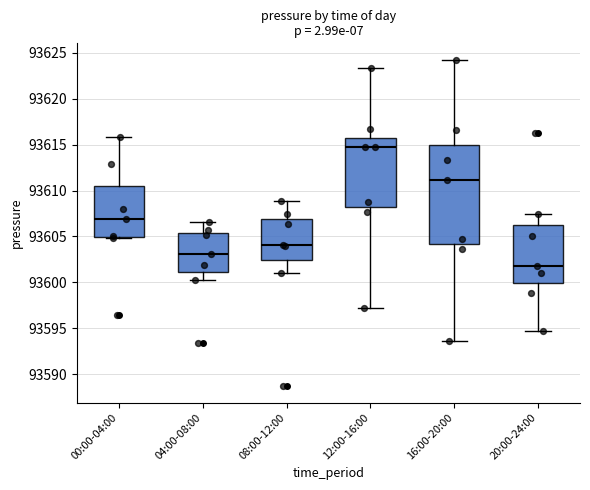

Which box is the tallest, from its lower edge to its upper edge?

16:00-20:00